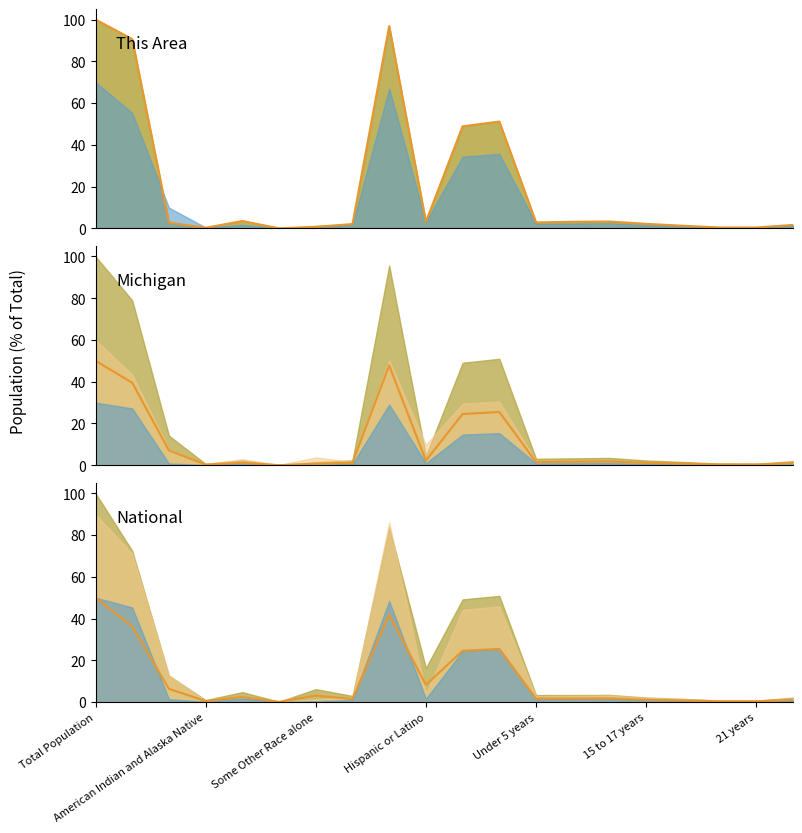

Between which two adjacent categories do National and This Area first intersect?

White alone and Black or African American alone